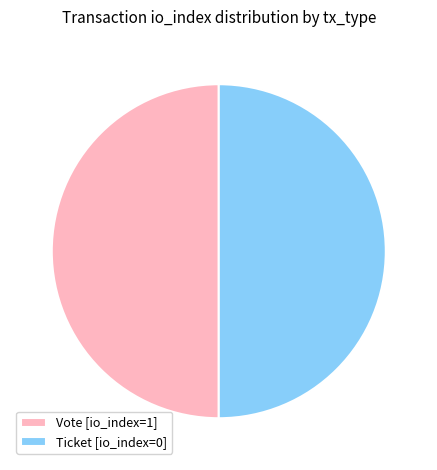

The Ticket [io_index=0] slice represents 42% of the pie. True or false?

False